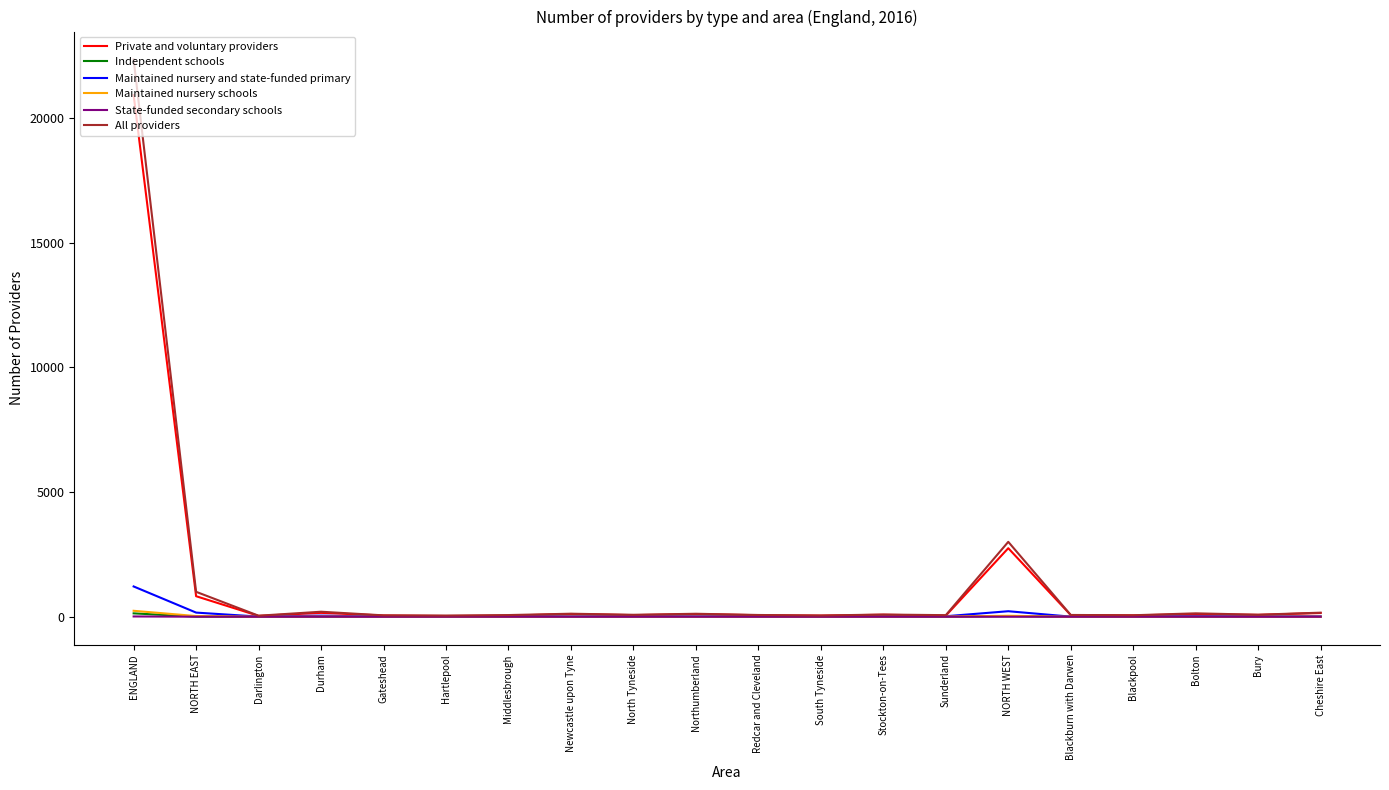

What position from the right is North Tyneside?

12